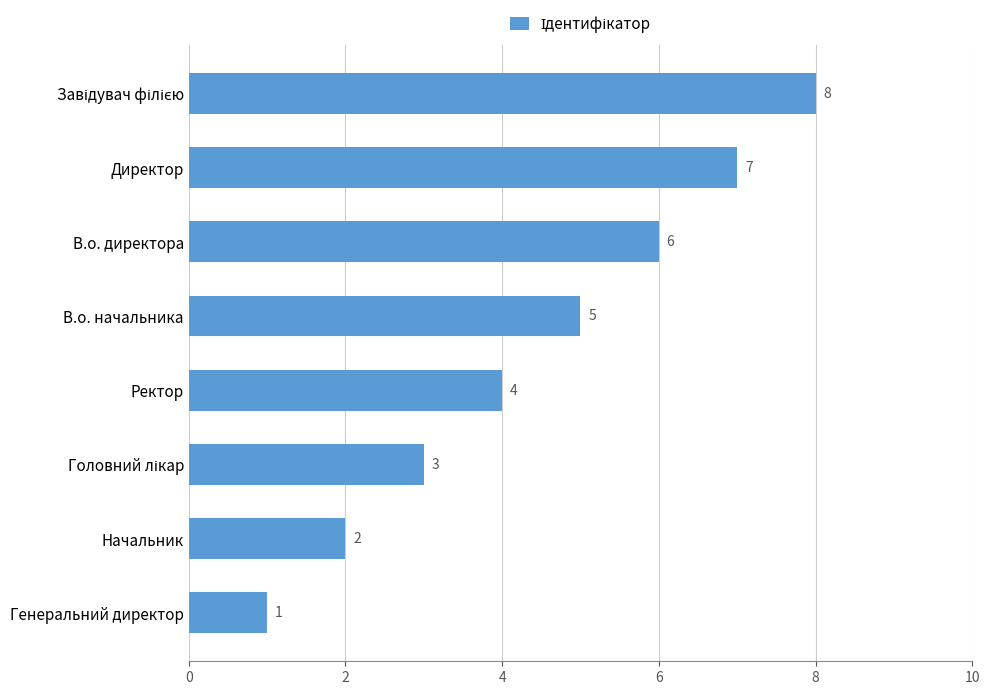

What is the sum of all values?

36